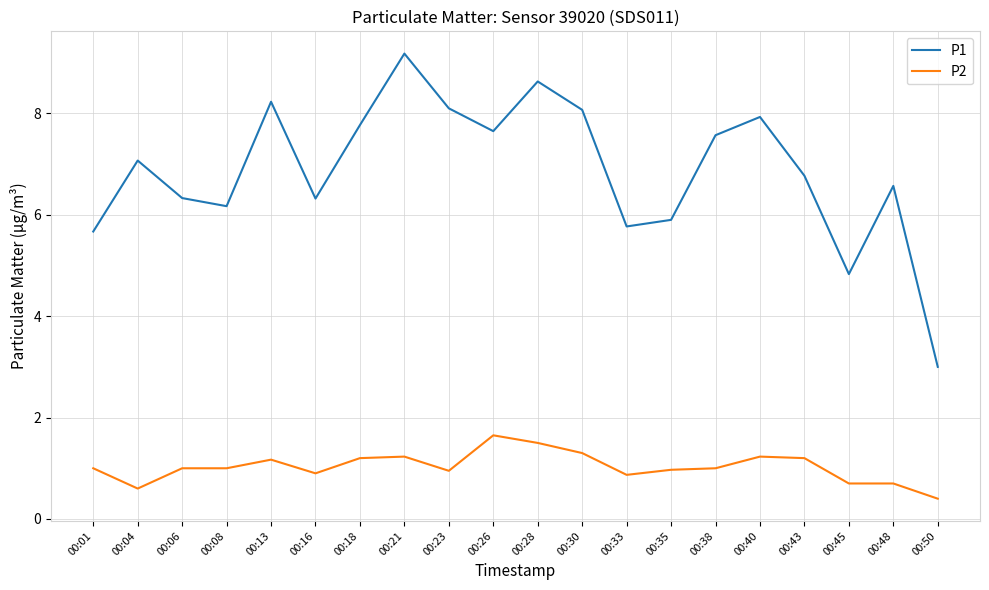

What is the sum of all P1 values?

137.5